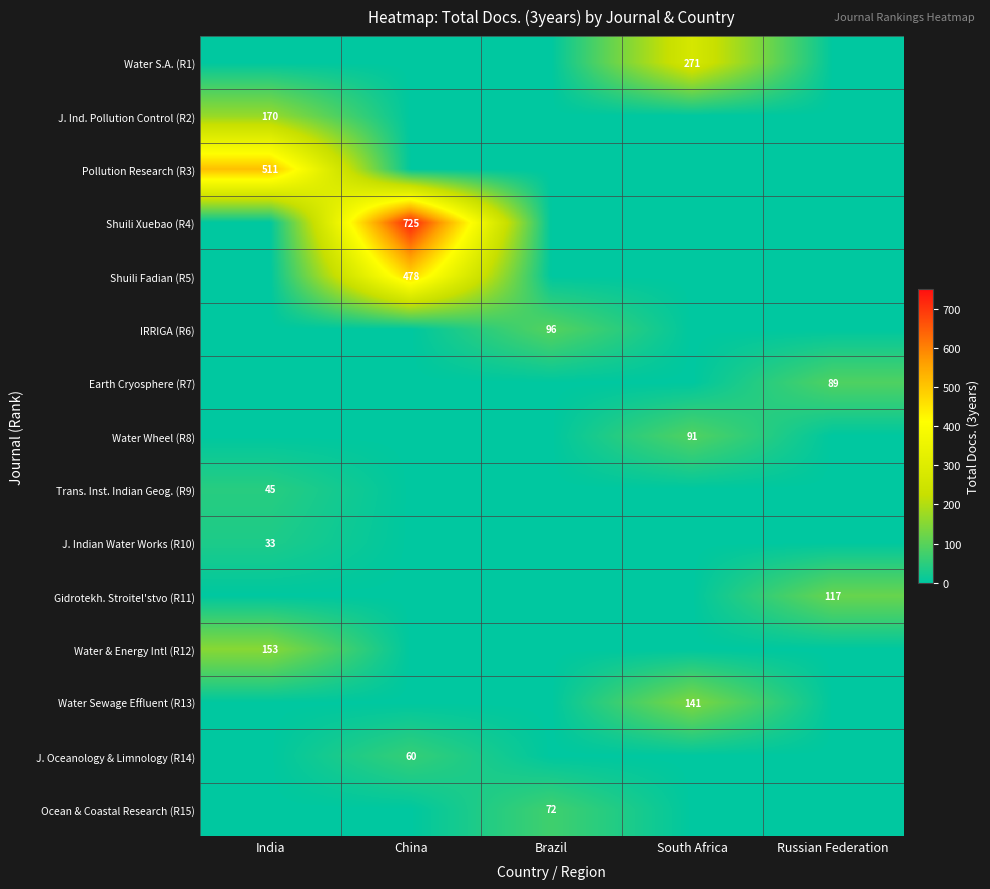

The Earth Cryosphere (R7) series shows 158 at Russian Federation. True or false?

False